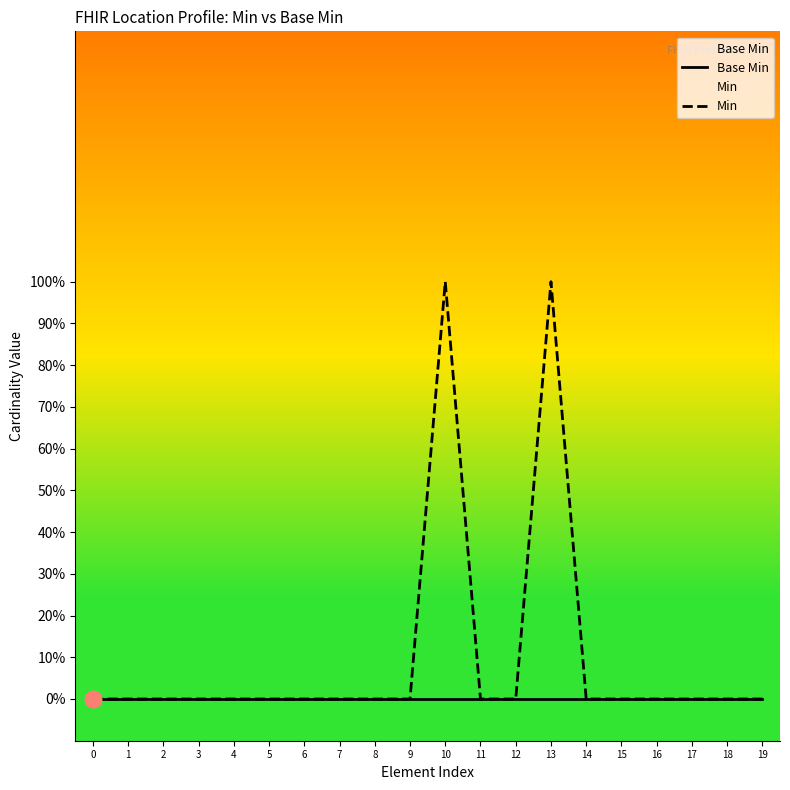

The value of Min at 14 is 0. True or false?

True